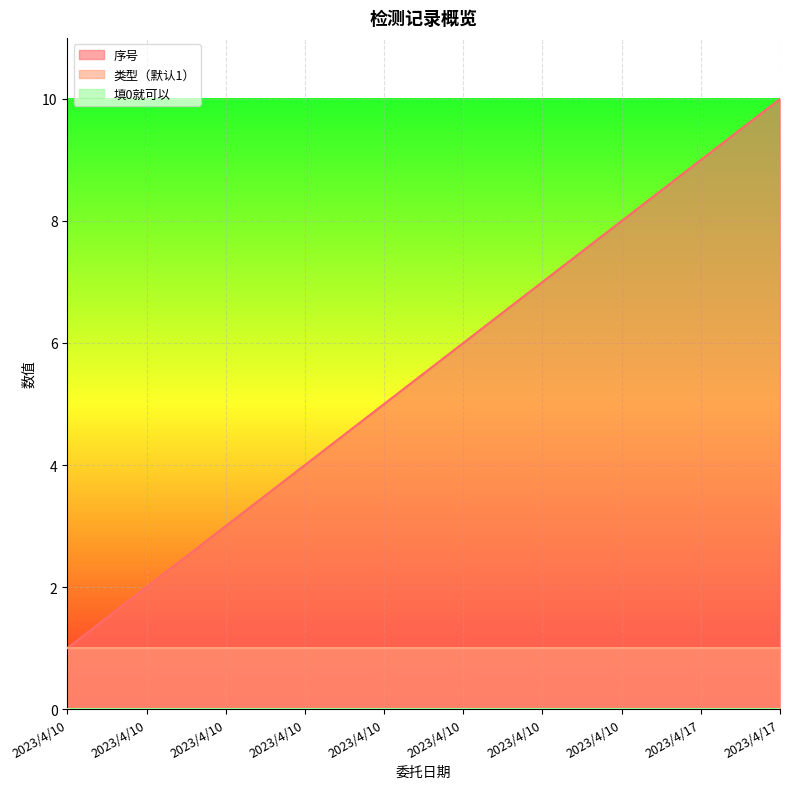

Reading right to left, extract all data points from this chart.

序号: 10	9	8	7	6	5	4	3	2	1
类型（默认1）: 1	1	1	1	1	1	1	1	1	1
填0就可以: 0	0	0	0	0	0	0	0	0	0